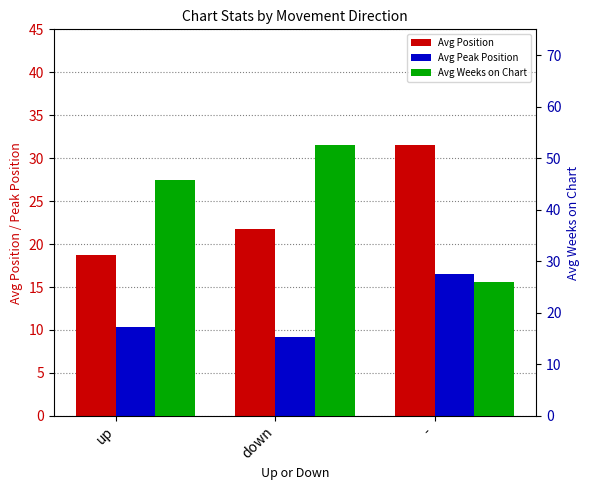

Which series changed the most between up and -?

Avg Weeks on Chart